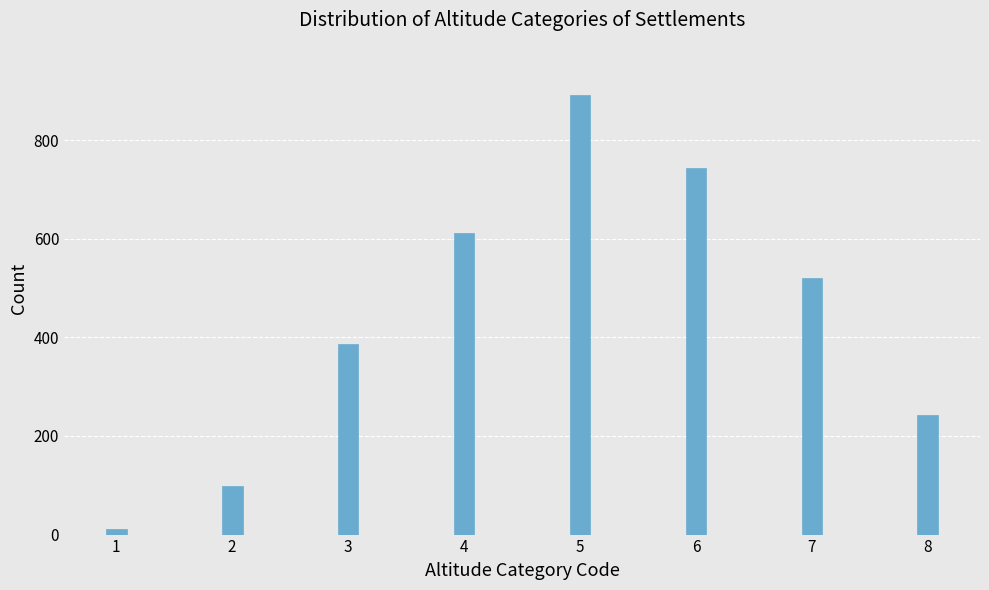

Reading right to left, extract all data points from this chart.

8=243	7=521	6=743	5=891	4=612	3=387	2=98	1=12